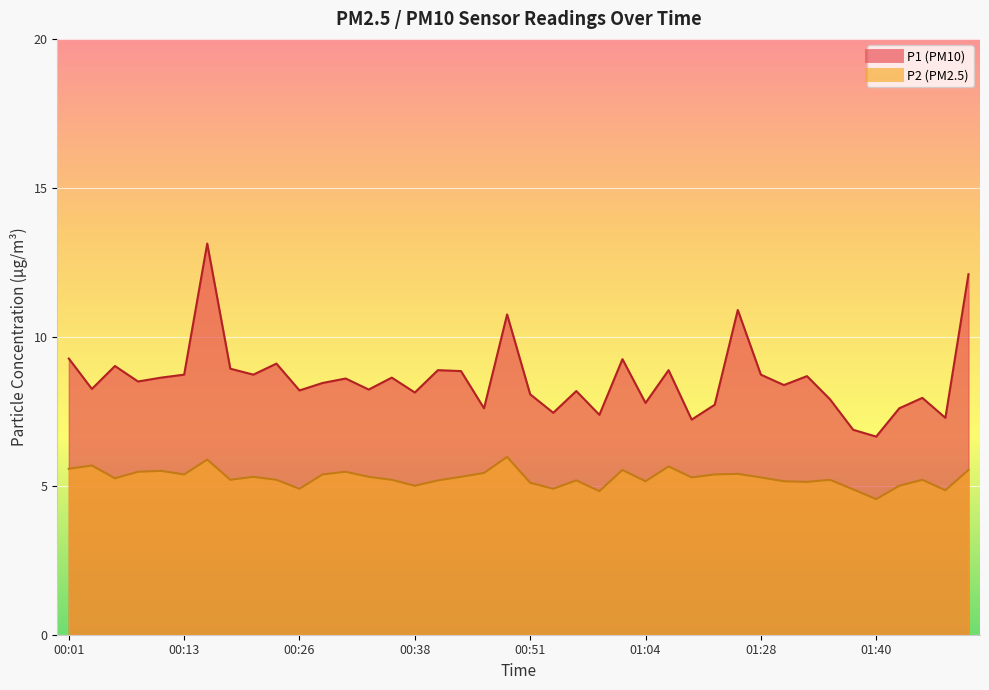

Reading right to left, transcribe all the data shown in this chart.

P1: 01:51=12.1	01:48=7.3	01:46=8.0	01:43=7.6	01:40=6.7	01:38=6.9	01:35=7.9	01:33=8.7	01:30=8.4	01:28=8.7	01:25=10.9	01:22=7.7	01:20=7.2	01:12=8.9	01:04=7.8	01:01=9.2	00:59=7.4	00:56=8.2	00:54=7.5	00:51=8.1	00:48=10.8	00:46=7.6	00:43=8.8	00:41=8.9	00:38=8.1	00:36=8.6	00:33=8.2	00:31=8.6	00:28=8.4	00:26=8.2	00:23=9.1	00:21=8.7	00:18=8.9	00:16=13.1	00:13=8.7	00:11=8.6	00:08=8.5	00:06=9.0	00:03=8.2	00:01=9.3
P2: 01:51=5.5	01:48=4.8	01:46=5.2	01:43=5.0	01:40=4.5	01:38=4.9	01:35=5.2	01:33=5.1	01:30=5.2	01:28=5.3	01:25=5.4	01:22=5.4	01:20=5.3	01:12=5.7	01:04=5.2	01:01=5.5	00:59=4.8	00:56=5.2	00:54=4.9	00:51=5.1	00:48=6.0	00:46=5.4	00:43=5.3	00:41=5.2	00:38=5.0	00:36=5.2	00:33=5.3	00:31=5.5	00:28=5.4	00:26=4.9	00:23=5.2	00:21=5.3	00:18=5.2	00:16=5.9	00:13=5.4	00:11=5.5	00:08=5.5	00:06=5.2	00:03=5.7	00:01=5.6